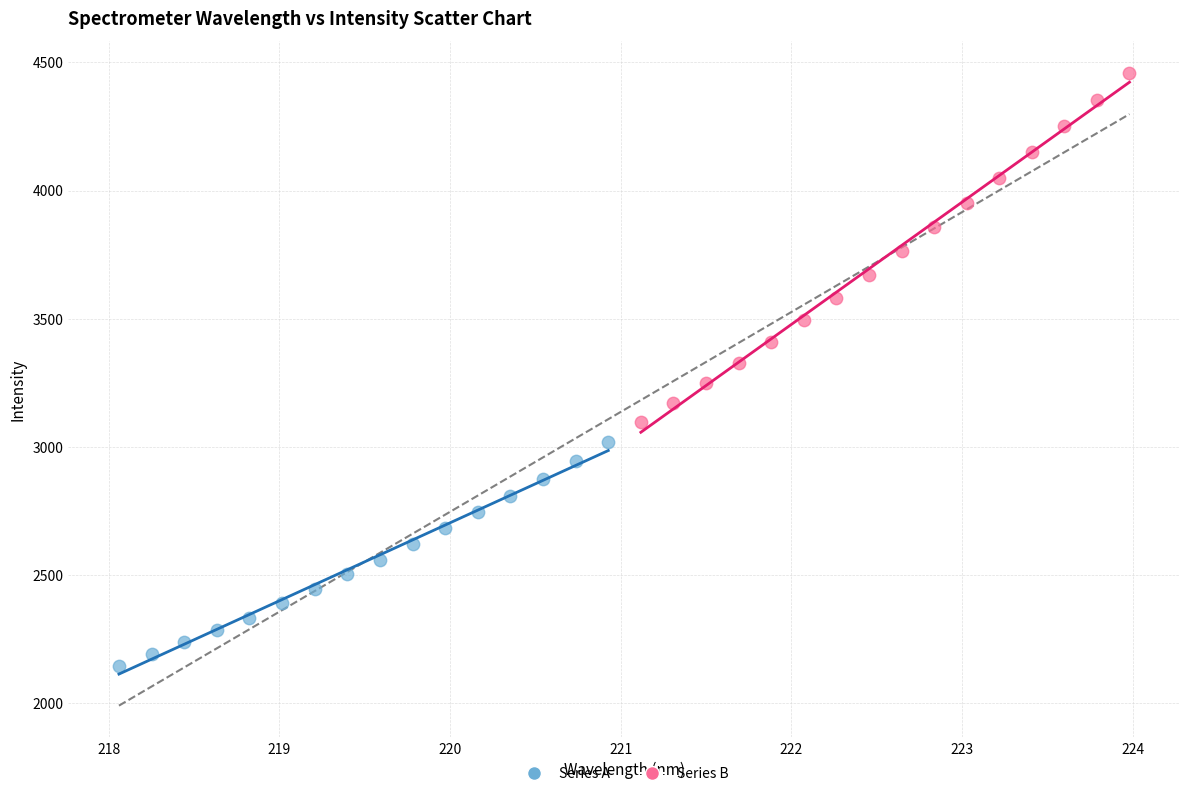

Which series contains the highest Y value?

Series B